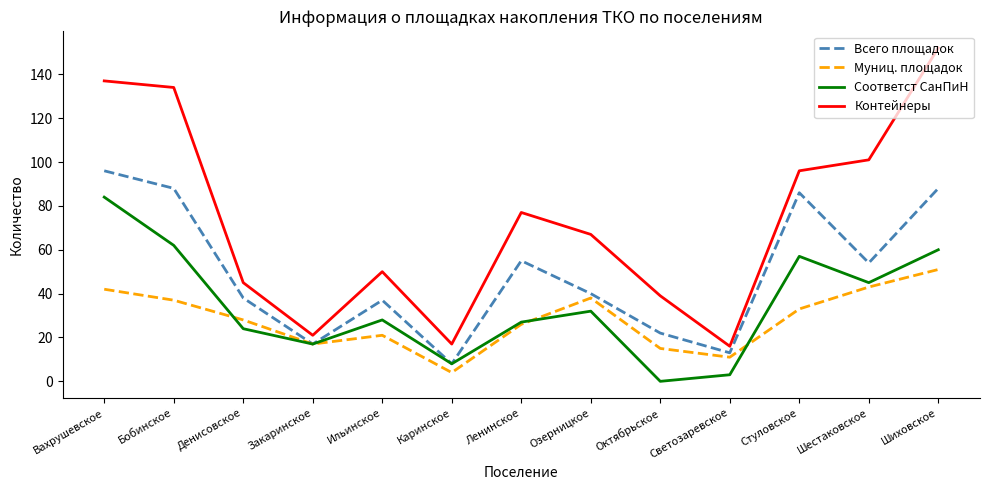

Which series changed the most between Ильинское and Стуловское?

Всего площадок